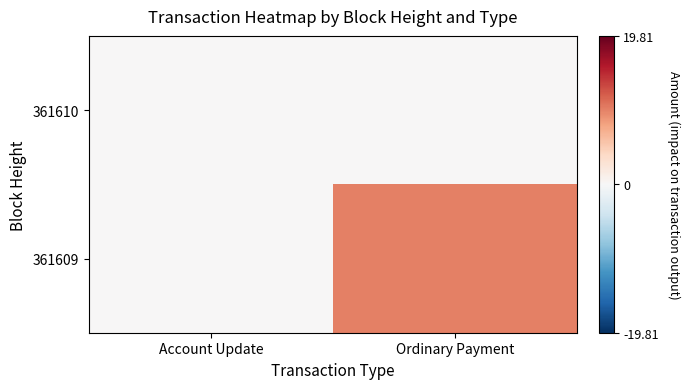

Which has a higher value, Ordinary Payment or Account Update?

Ordinary Payment